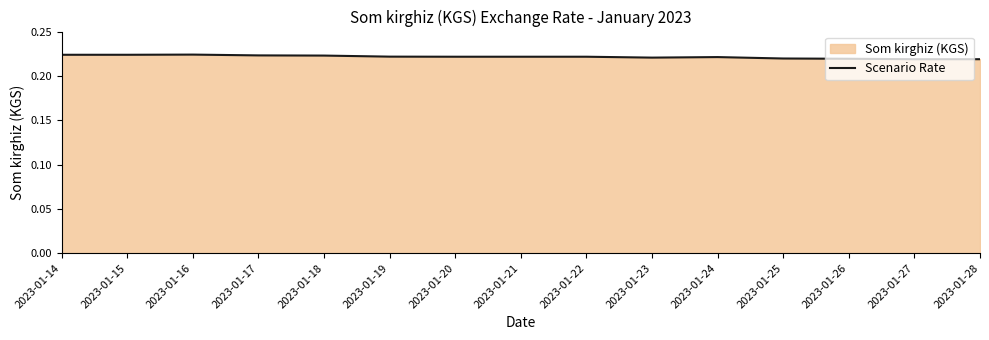

Which label corresponds to the largest value in the chart?

2023-01-16